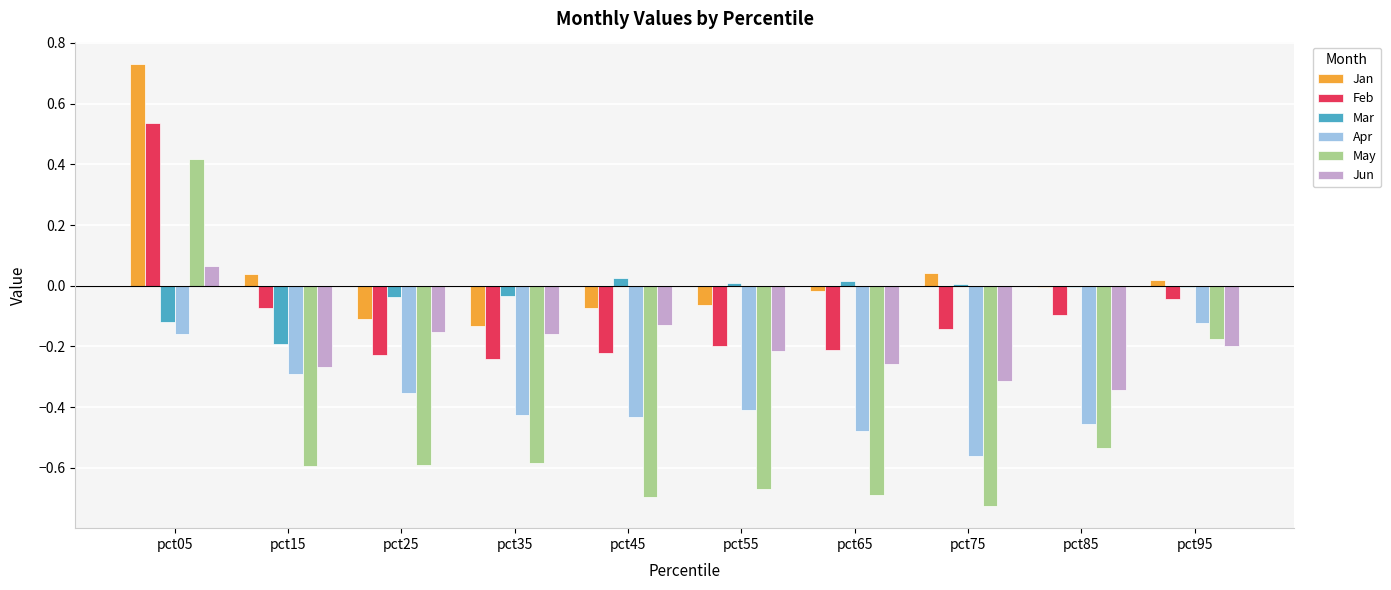

Is the value of May at pct75 greater than the value of Apr at pct05?

No